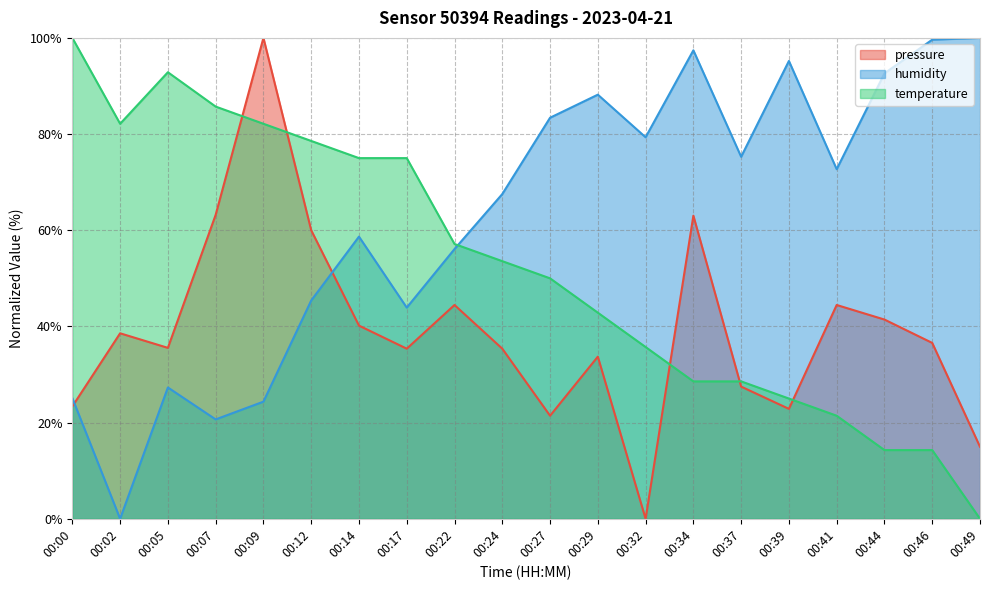

True or false: temperature and humidity cross at least once.

True